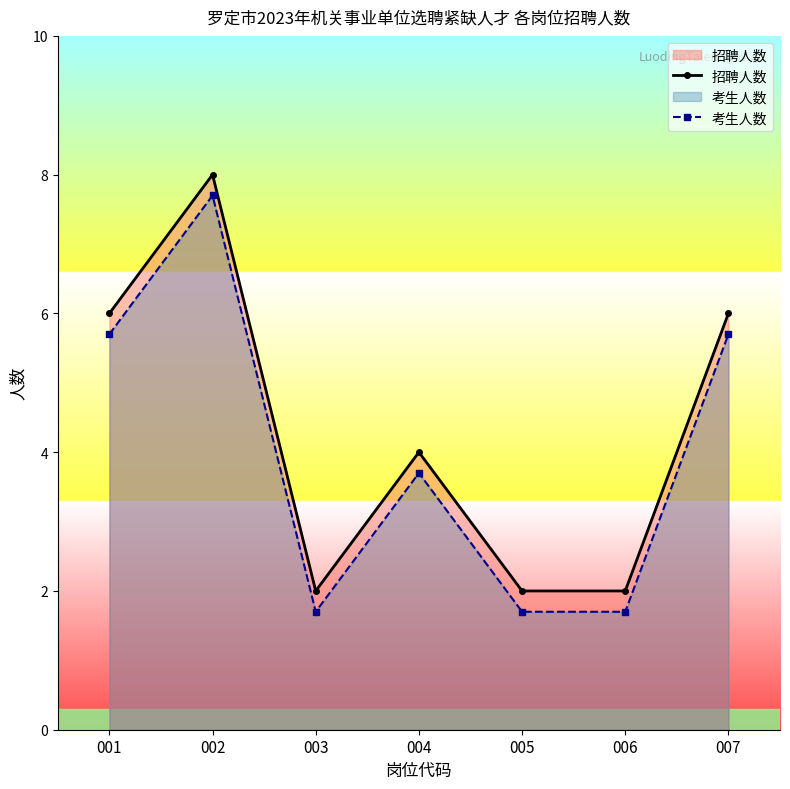

List the labels in order of 考生人数 value, largest first.

002, 001, 007, 004, 003, 005, 006